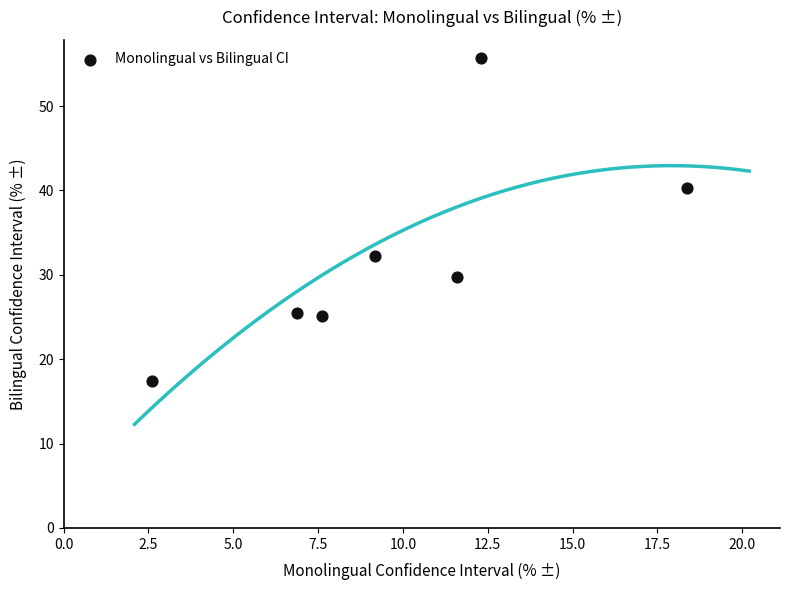

What is the range of Y values (max minus min)?

38.3